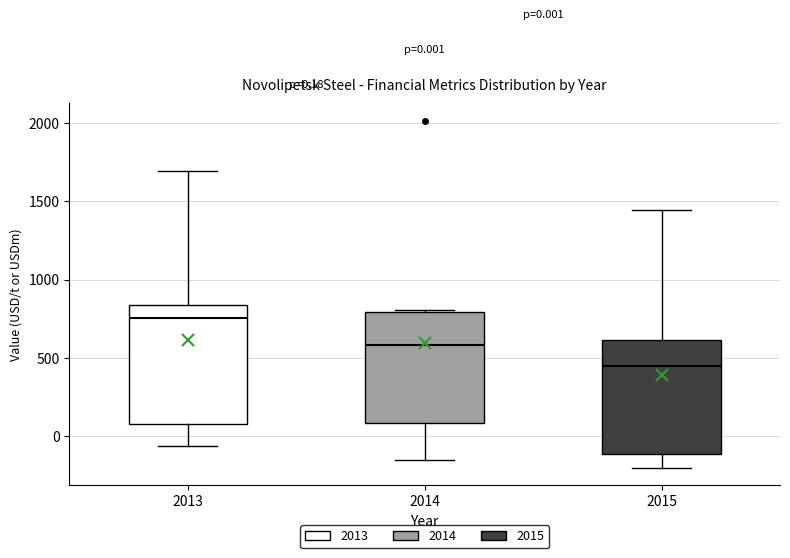

Which box has the highest median line?

2013